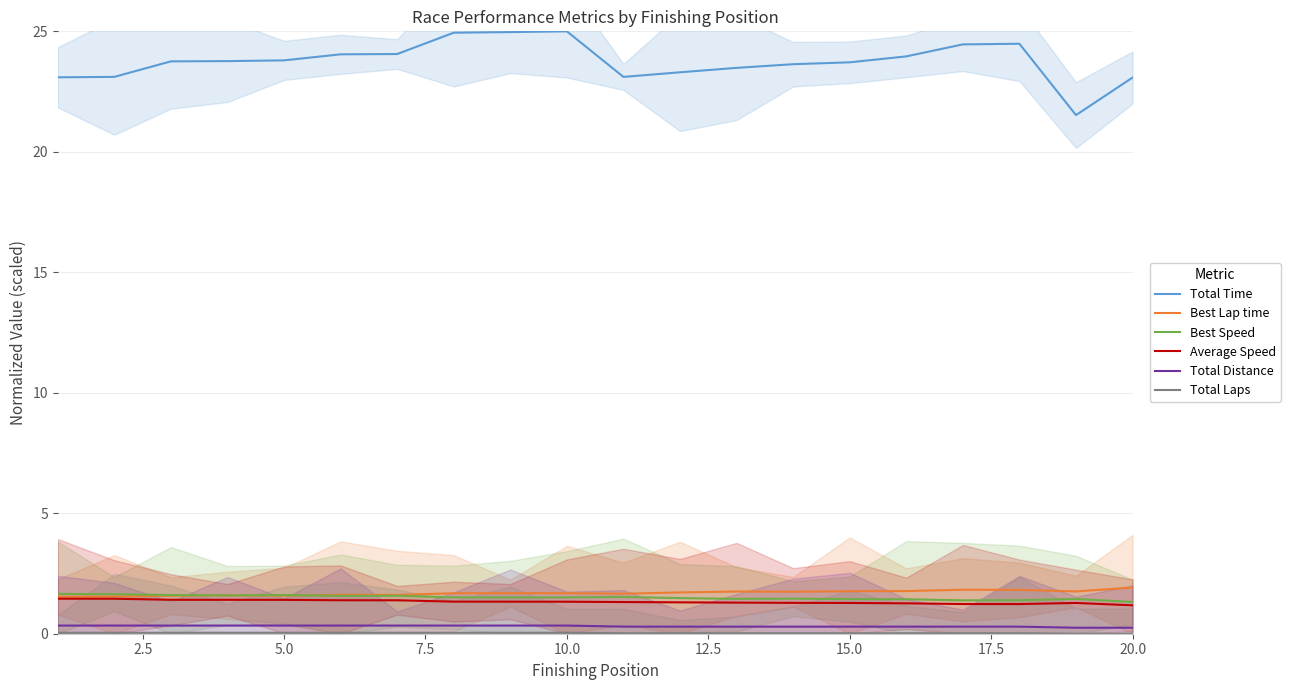

What is the average value of the Best Lap time series?

1.7